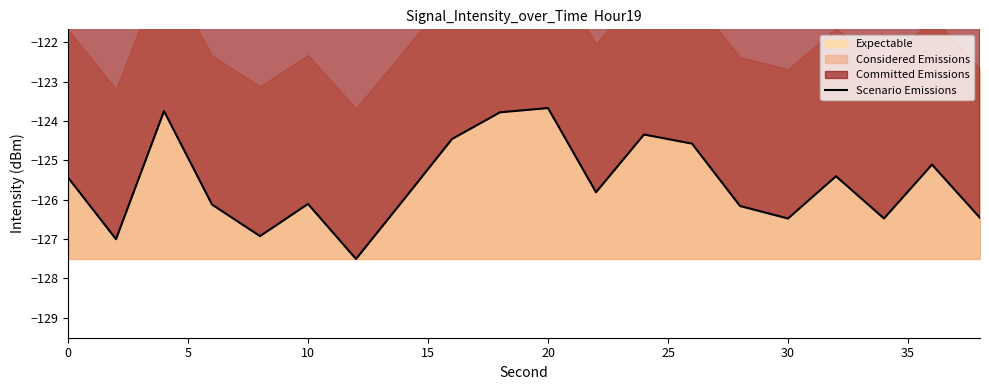

What is the maximum value for Expectable?

-123.7